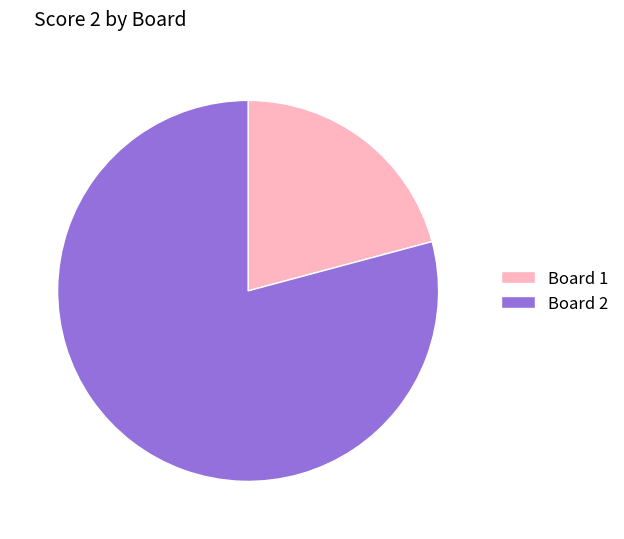

Which slice is the largest?

Board 2